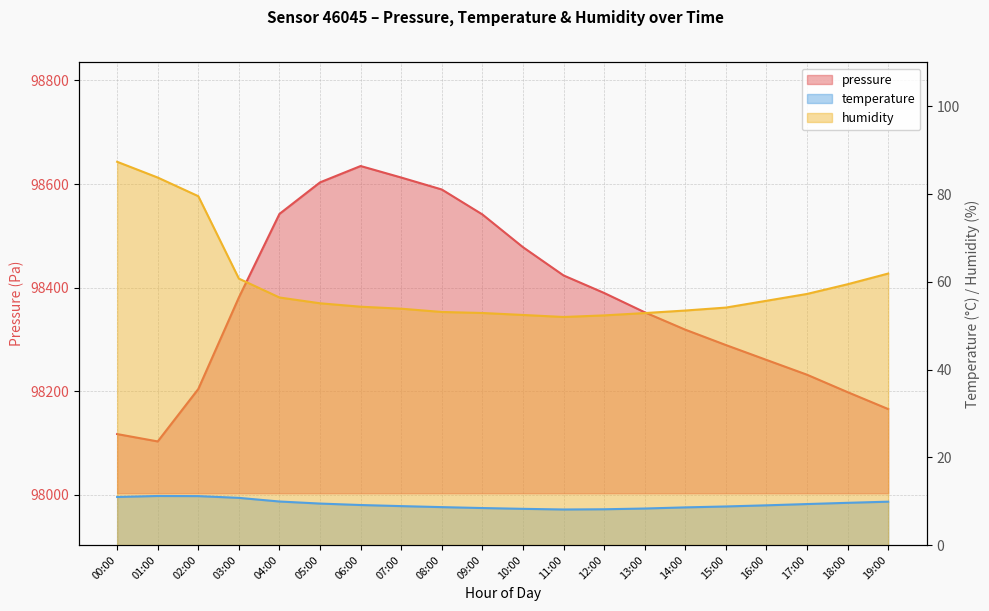

How many interior local peaks does the pressure series have?

1